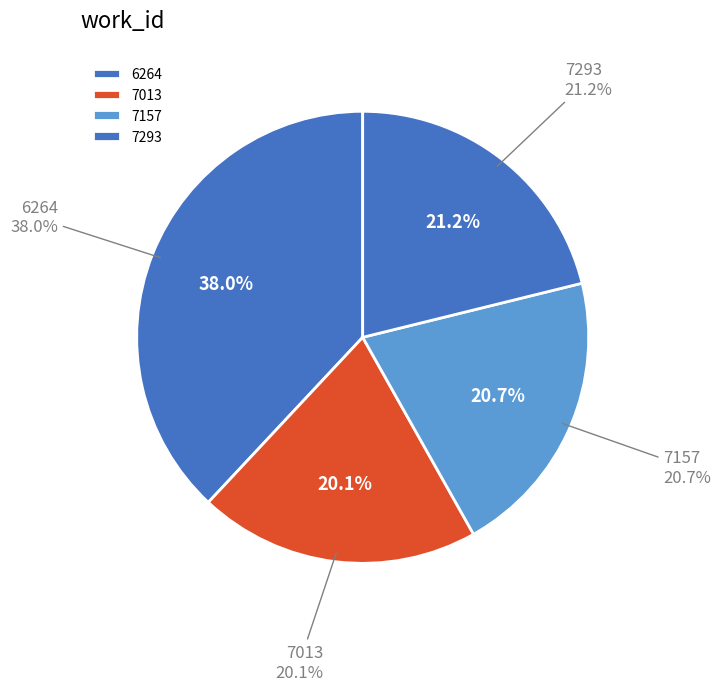

Does 6264 account for over 50% of the chart?

No